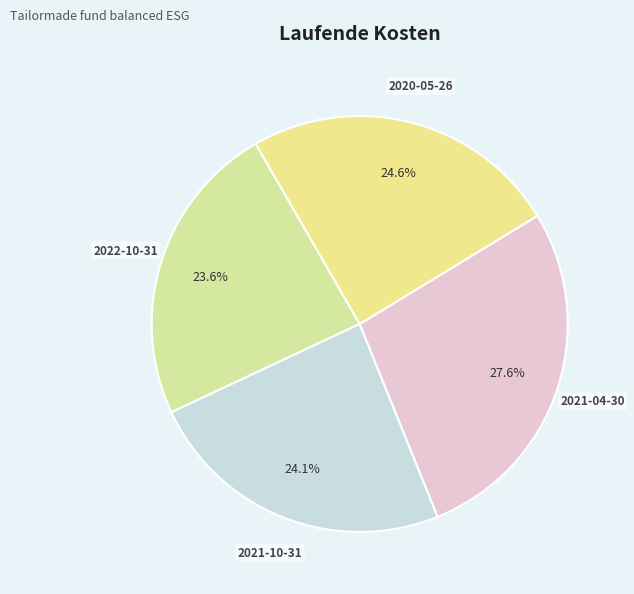

Which slice is the largest?

2021-04-30